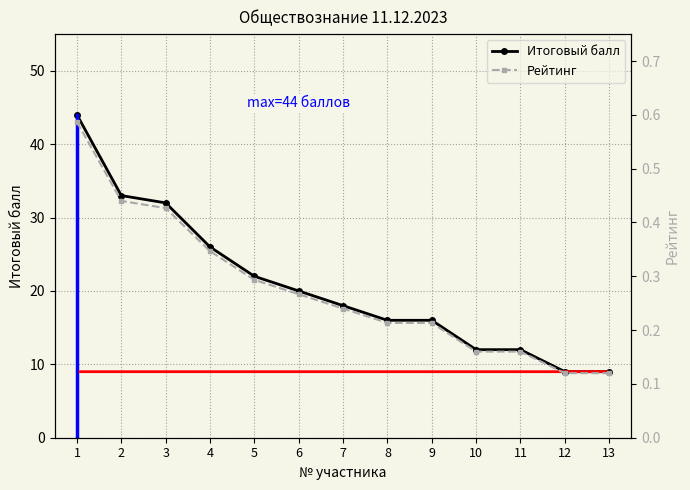

Read the Рейтинг value at 11.

0.2